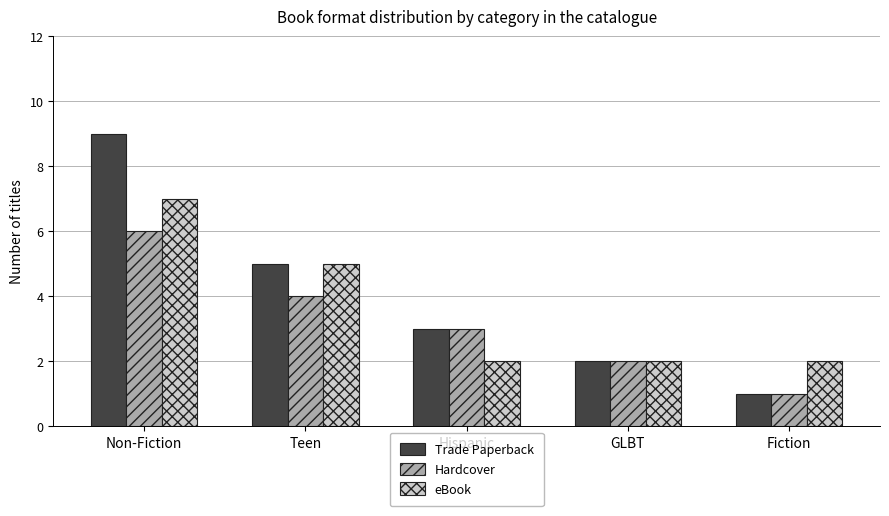

Is the value of Hardcover at Fiction greater than the value of eBook at Hispanic?

No